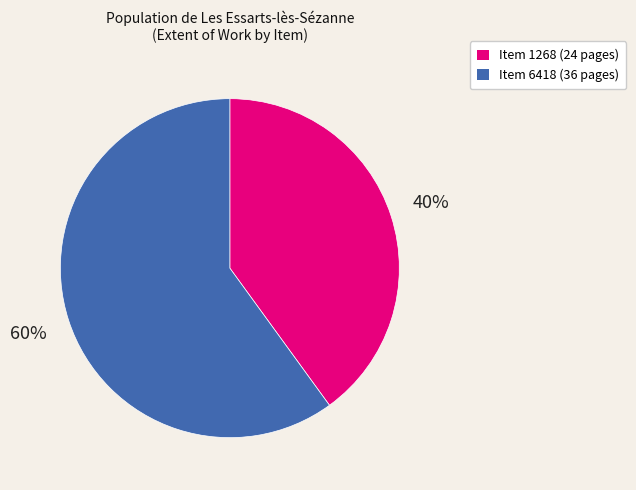

Is the sum of Item 6418 and Item 1268 greater than half?

Yes